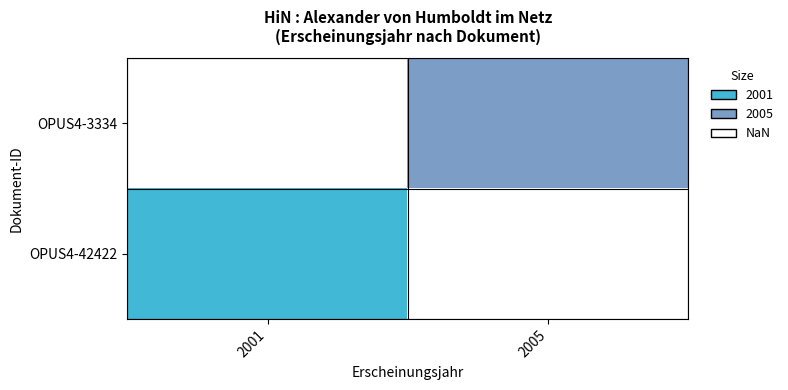

Which category has the lowest value in the OPUS4-42422 series?

2001